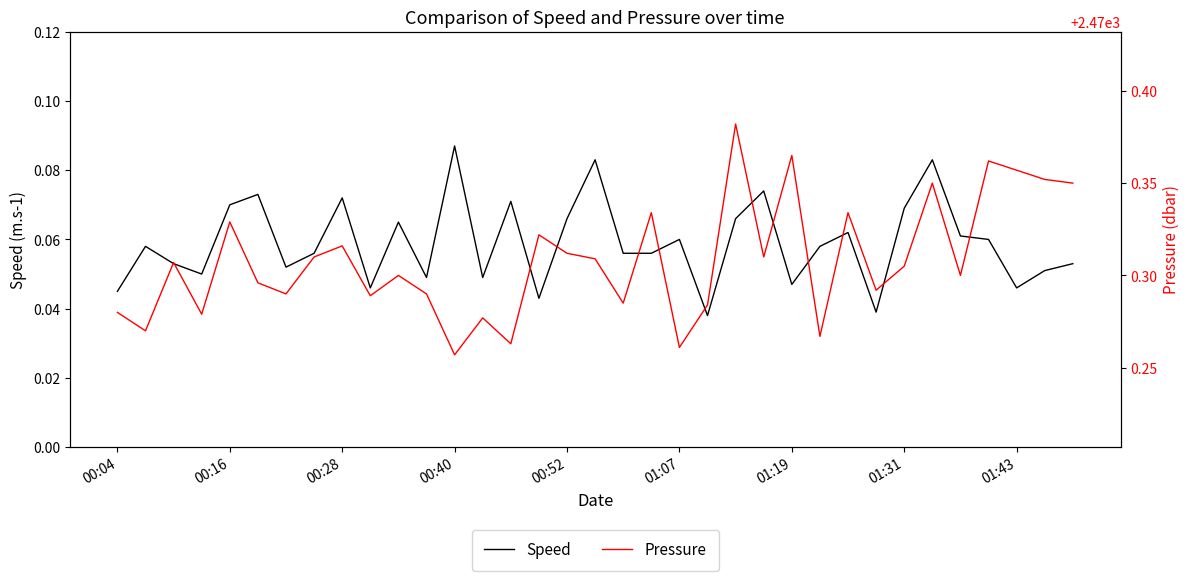

How many interior local peaks does the Pressure series have?

12